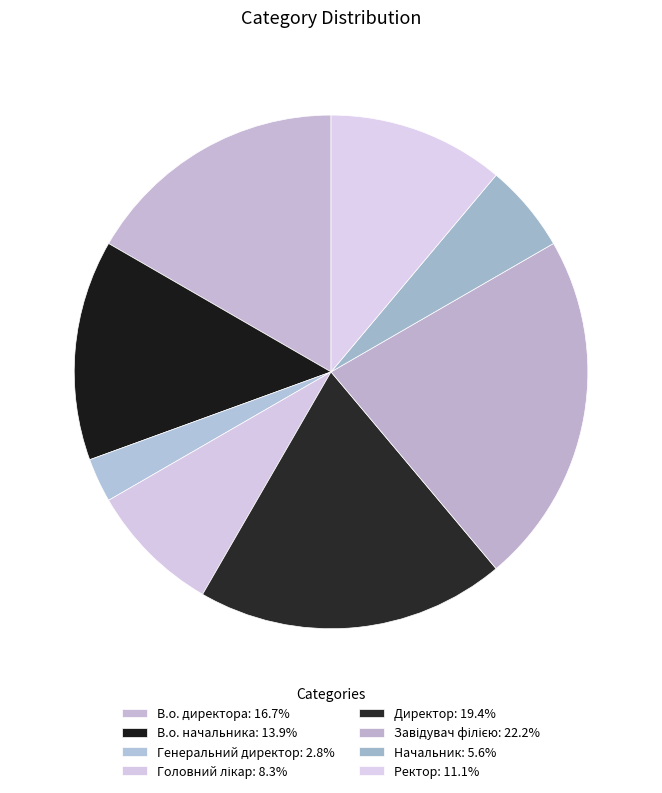

Is Начальник the majority of the pie?

No